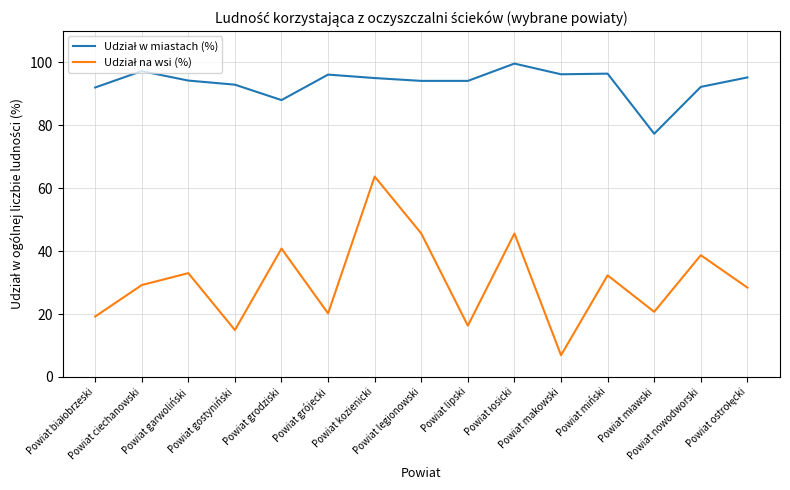

What is the greatest value displayed?

99.6